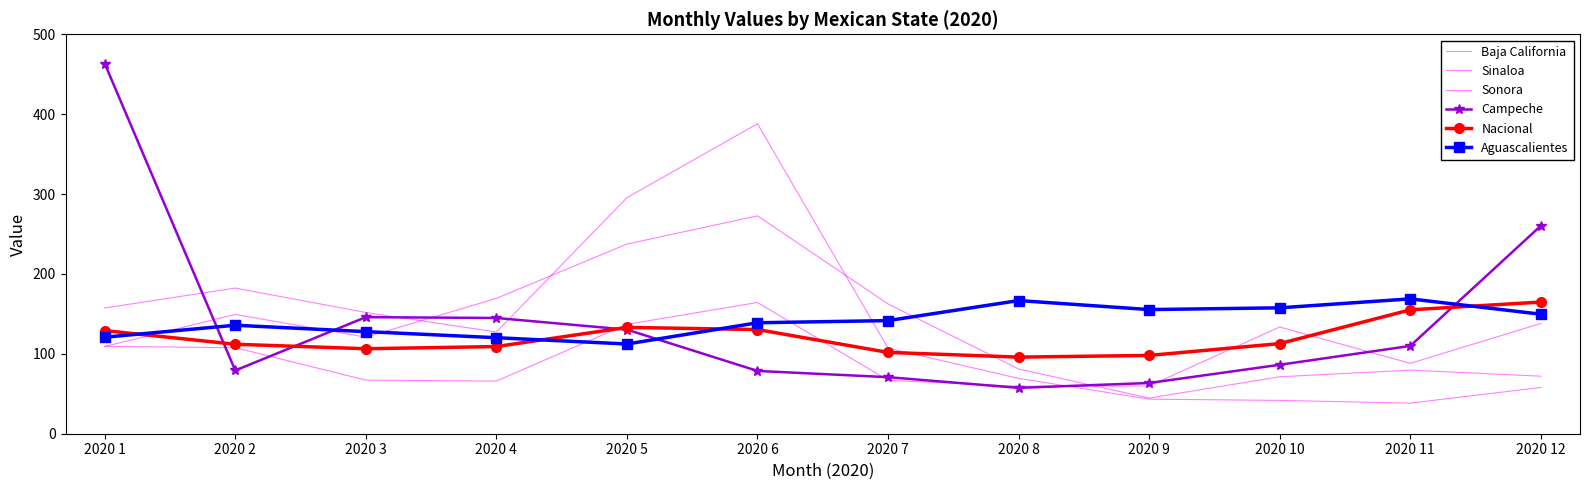

What is the difference between the highest and lowest values at 2020 3?

84.7